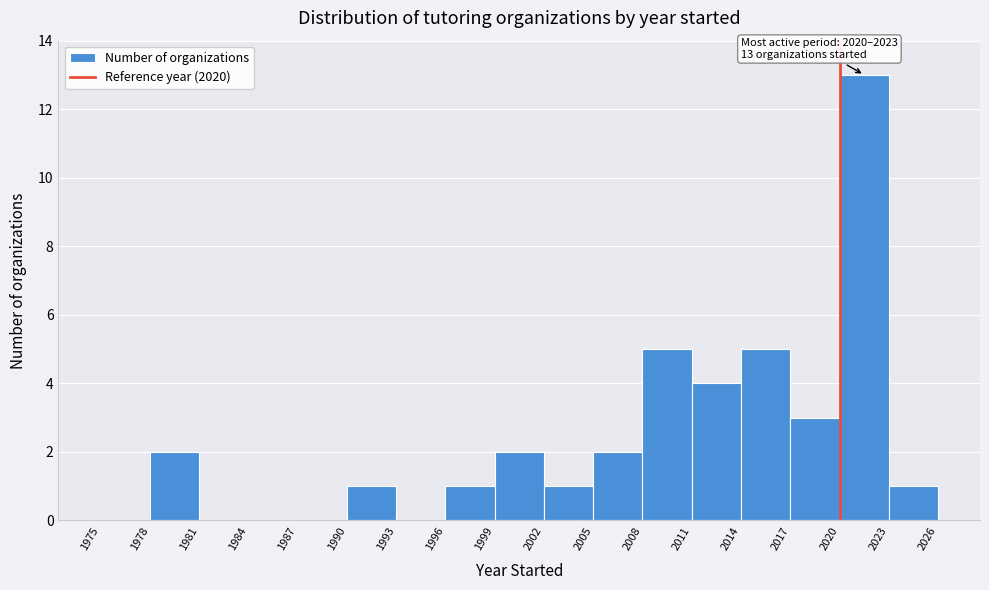

Over which range of the x-axis is the bar tallest?

2020 to 2023